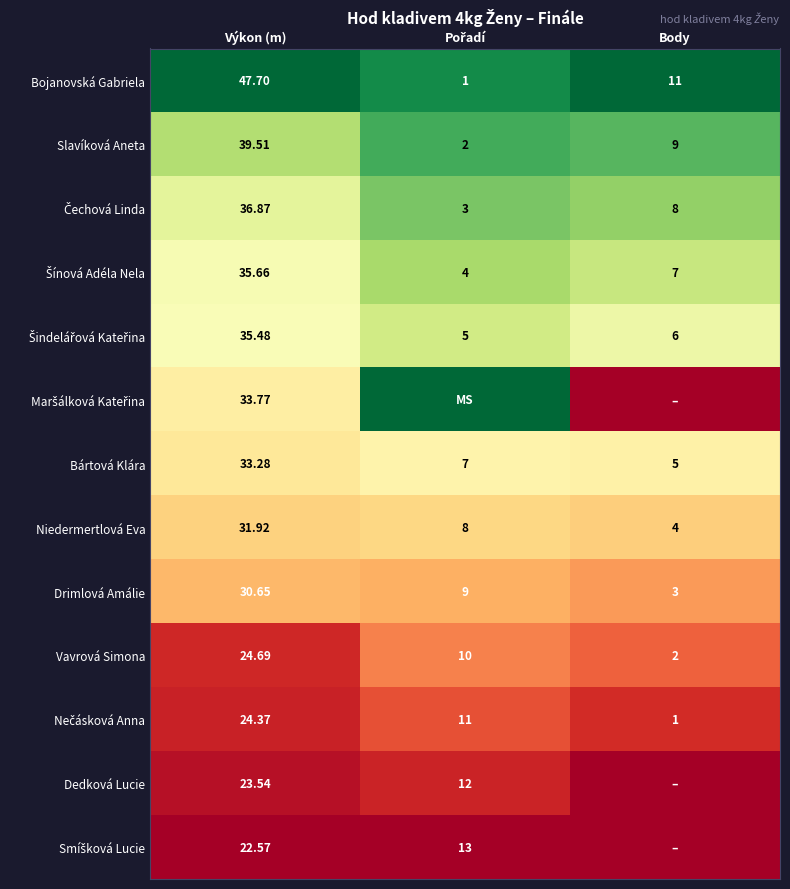

Where does the Niedermertlová Eva series first go above 8?

Výkon (m)